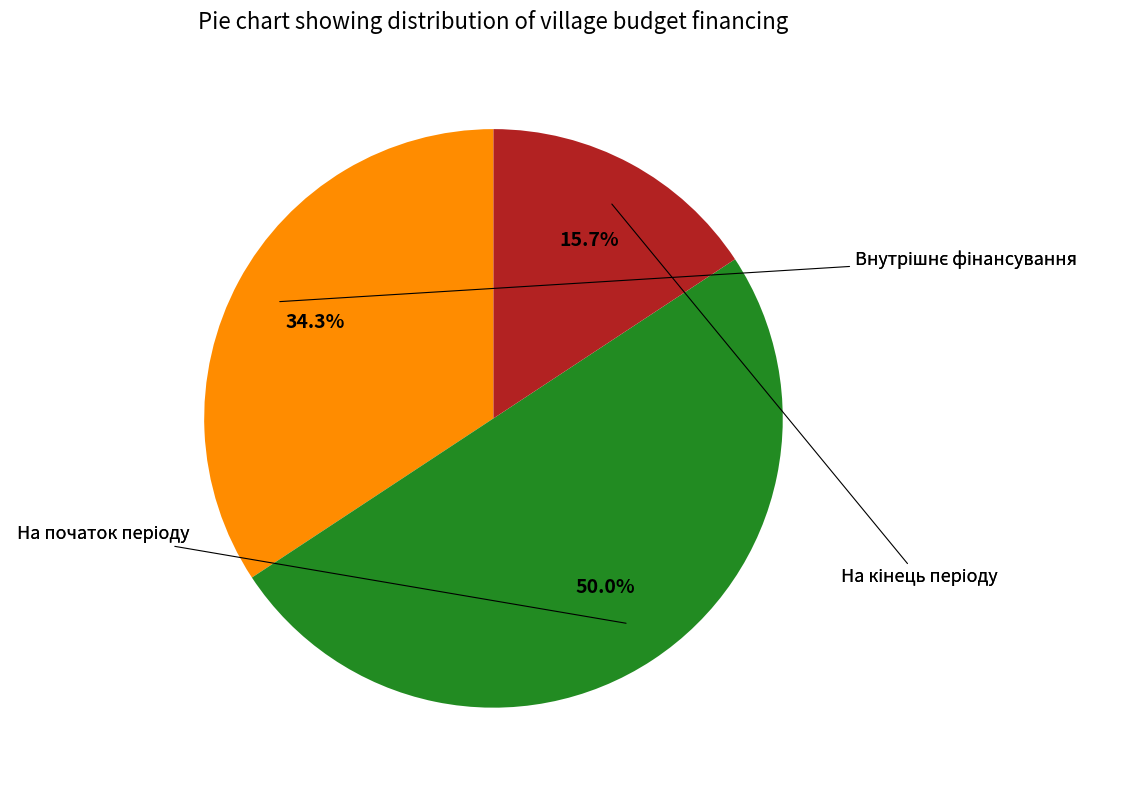

How many slices are in this pie chart?

3